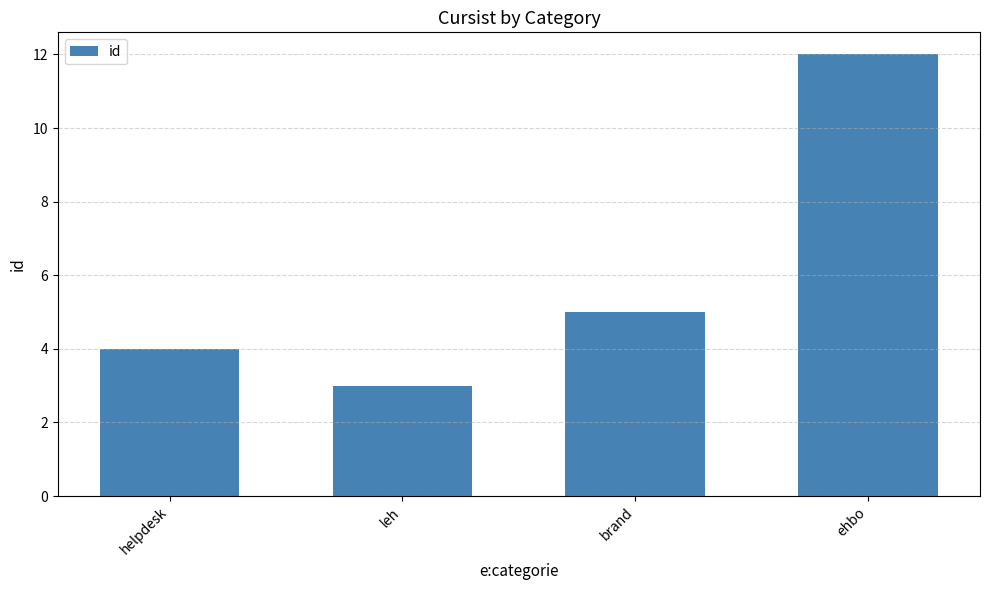

What is the smallest value displayed?

3